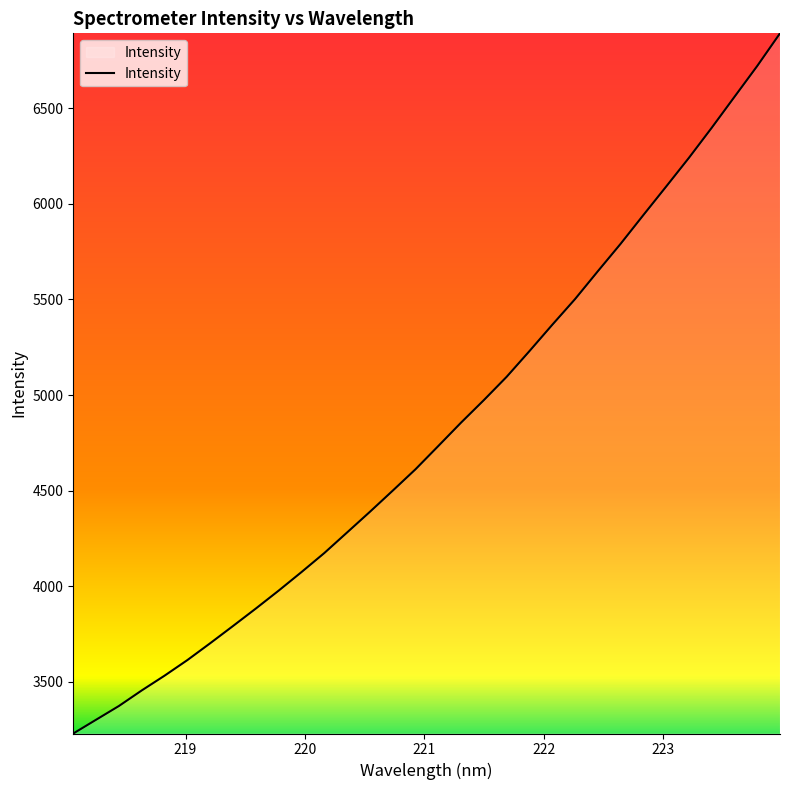

How many values are below 4733?

16